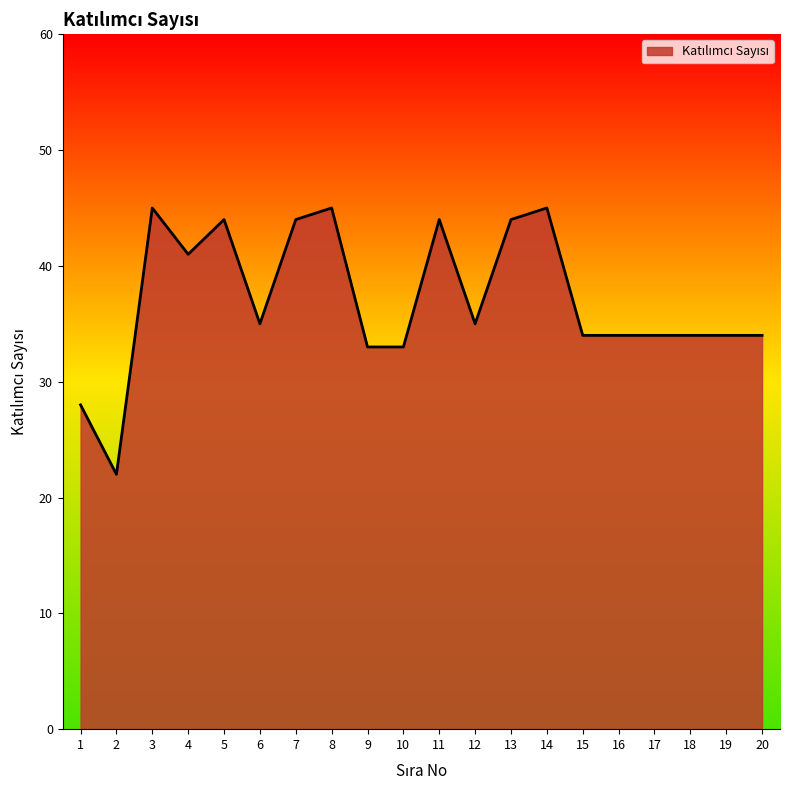

True or false: the data shows 34 at 16.

True